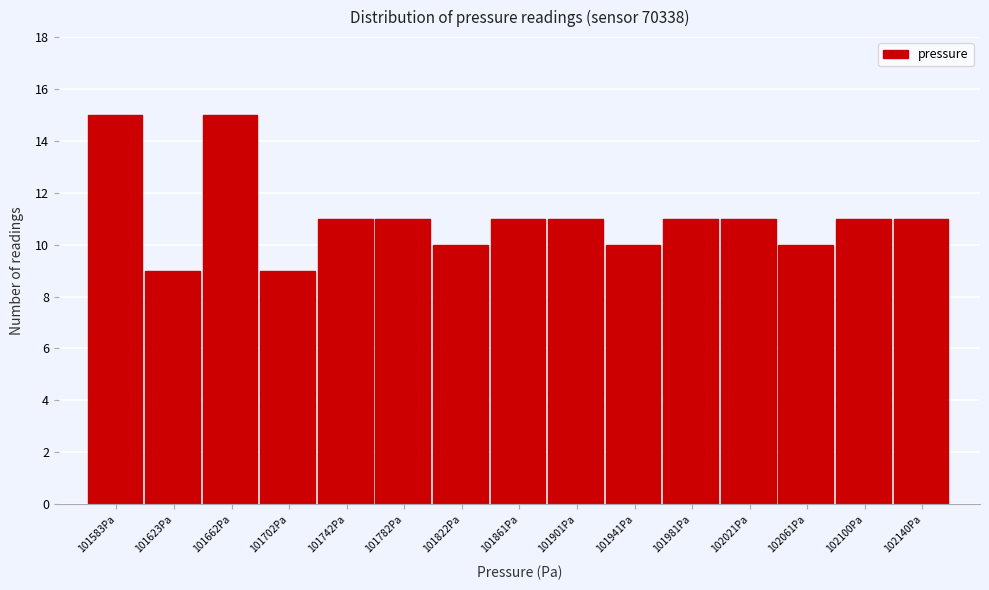

Reading left to right, list all the values displayed in this chart.

15	9	15	9	11	11	10	11	11	10	11	11	10	11	11